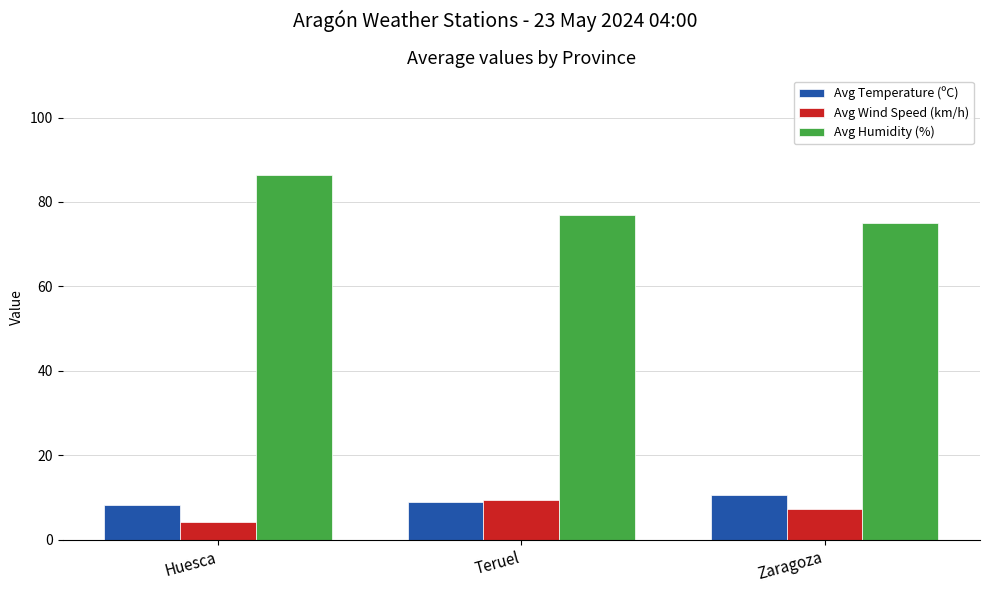

Where does the Avg Humidity (%) series first go above 76?

Huesca